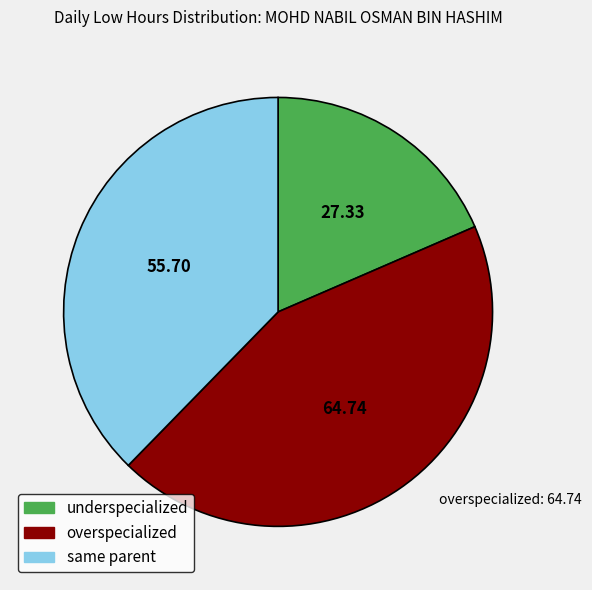

Does any single category account for the majority?

No